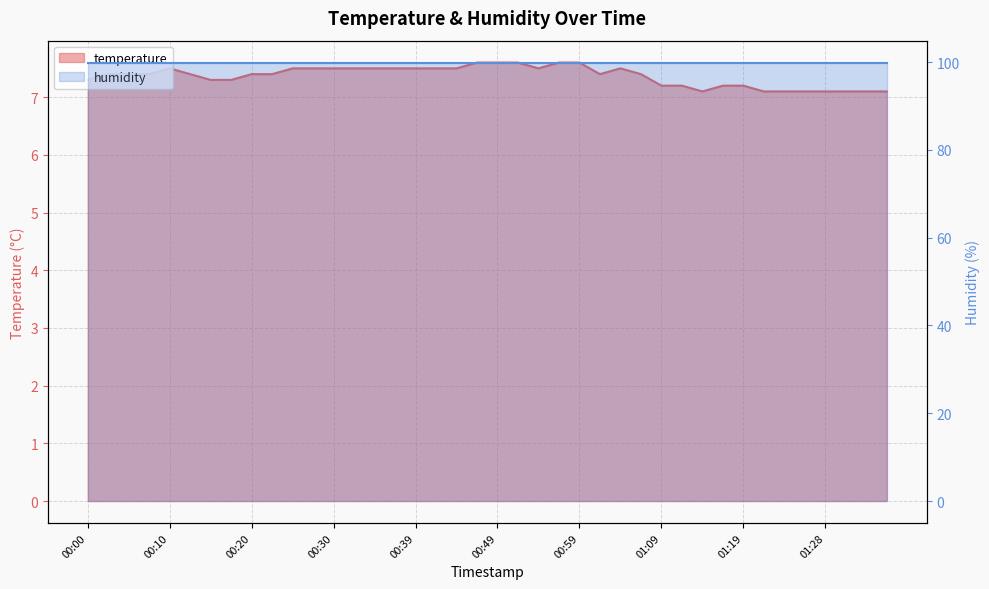

Reading left to right, list all the values displayed in this chart.

7.3	7.4	7.4	7.4	7.5	7.4	7.3	7.3	7.4	7.4	7.5	7.5	7.5	7.5	7.5	7.5	7.5	7.5	7.5	7.6	7.6	7.6	7.5	7.6	7.6	7.4	7.5	7.4	7.2	7.2	7.1	7.2	7.2	7.1	7.1	7.1	7.1	7.1	7.1	7.1